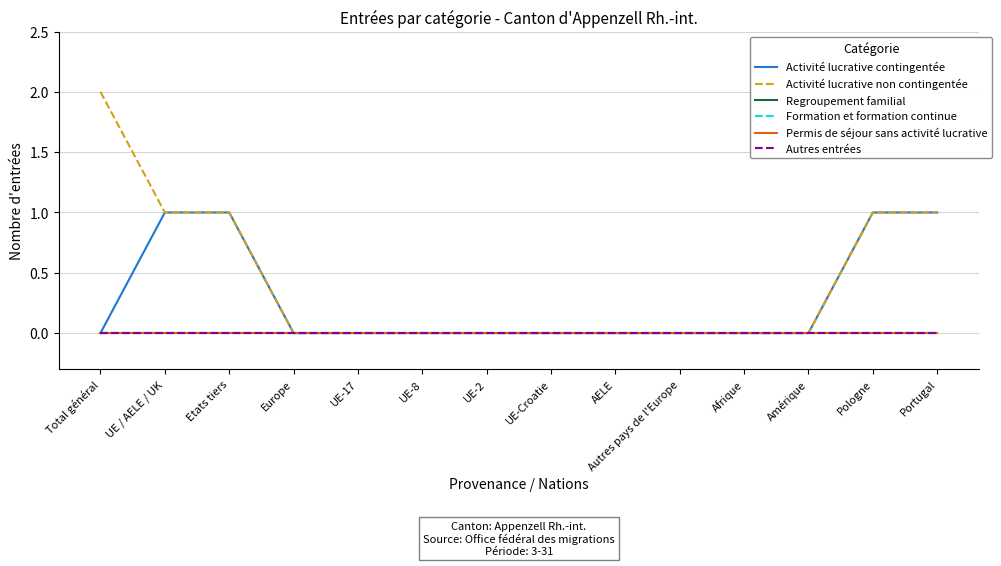

Does the chart have visible grid lines?

Yes